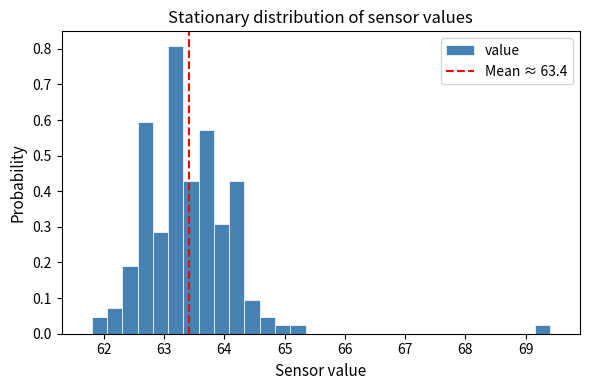

Around what value on the x-axis is the tallest bar? Give the approximate position of its centre, as read against the axis.

63.2